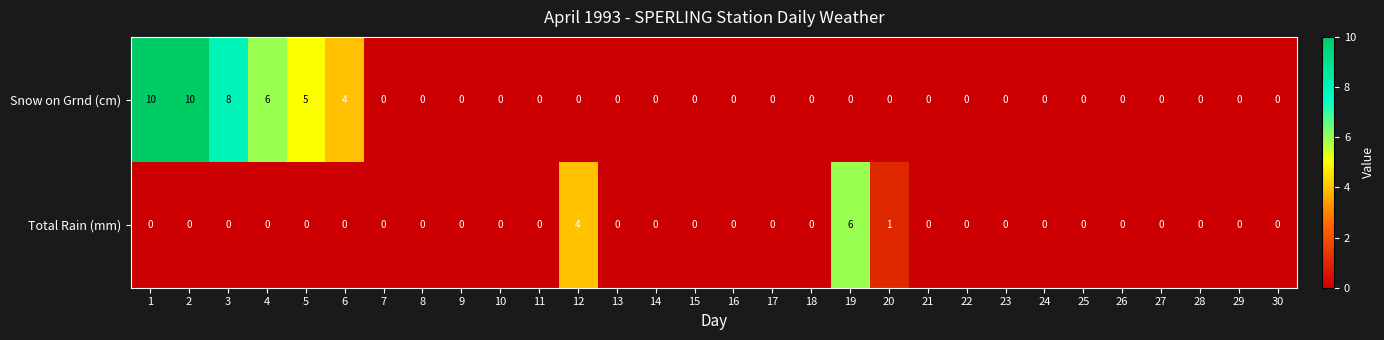

What is the total value across all series at 2?

10